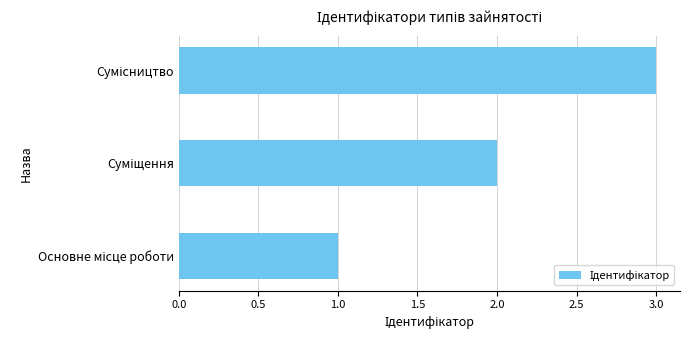

Count the number of data series in this chart.

1